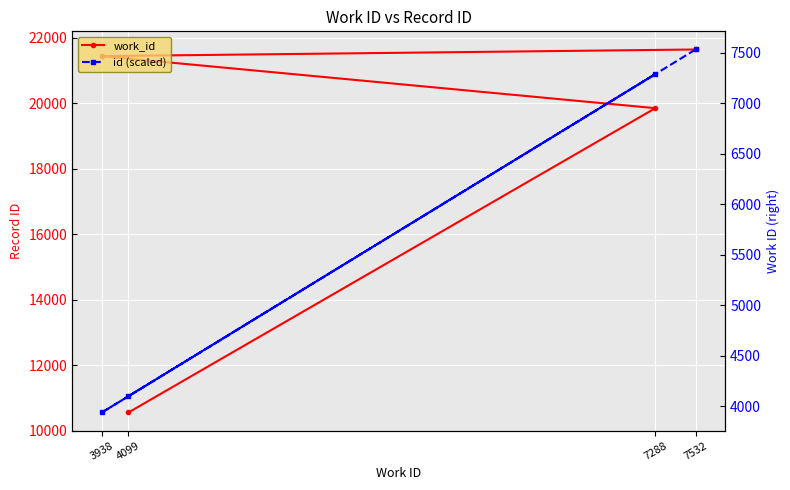

What is the value of the work_id point at the 1st from the left?

10552